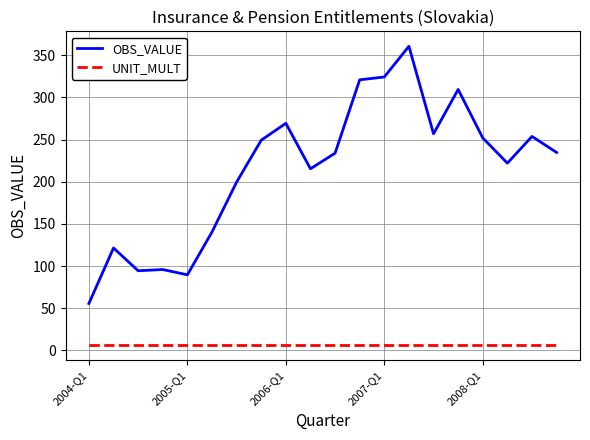

Does the chart display data point markers on the line(s)?

No